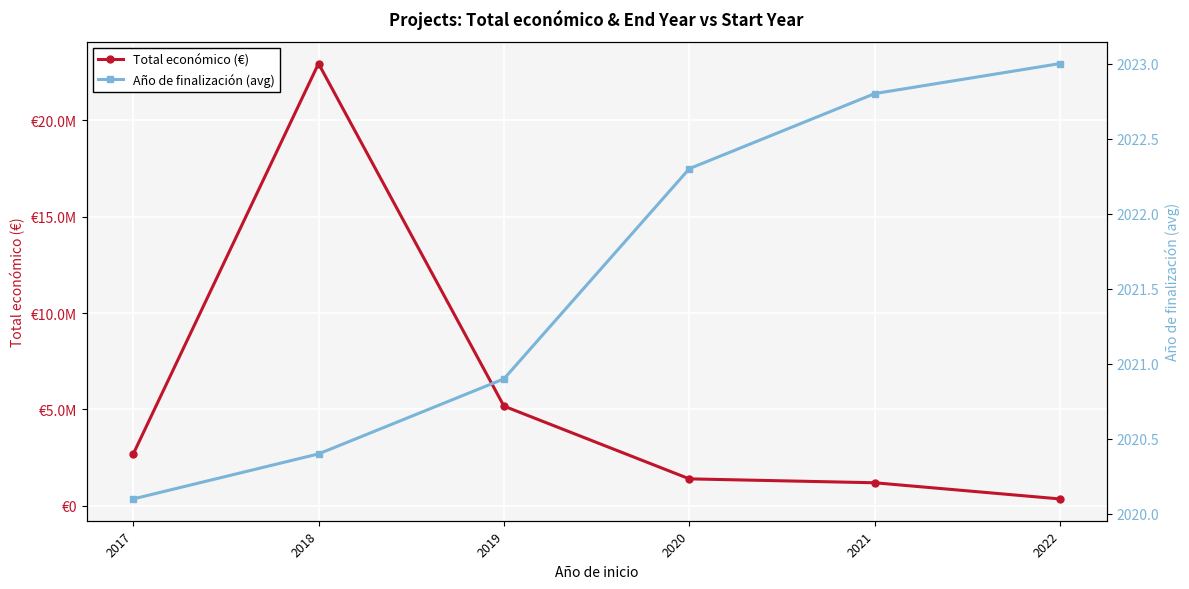

Which series has the largest total across all categories?

Total económico (€)